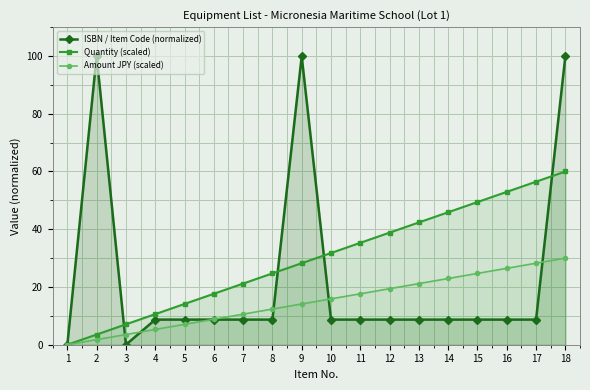

What are all the series names shown in the legend?

ISBN / Item Code (normalized), Quantity (scaled), Amount JPY (scaled)